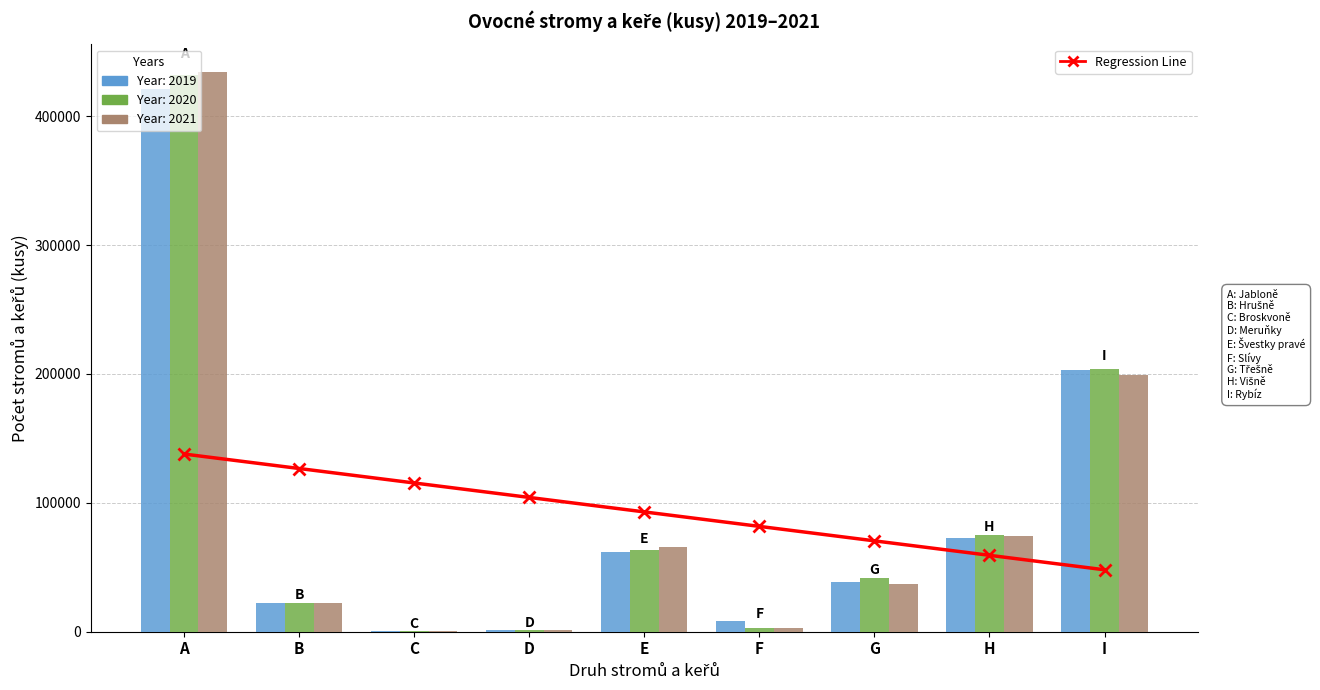

Which label corresponds to the smallest value in the chart?

I